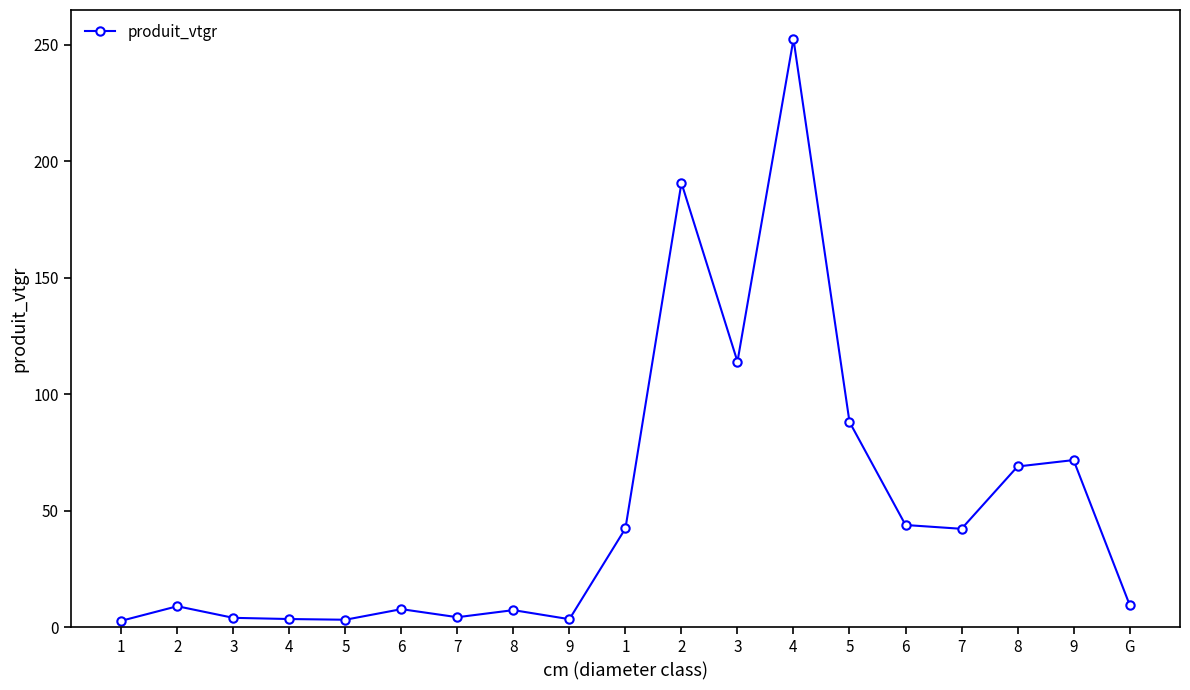

How many data points are less than 9?

8